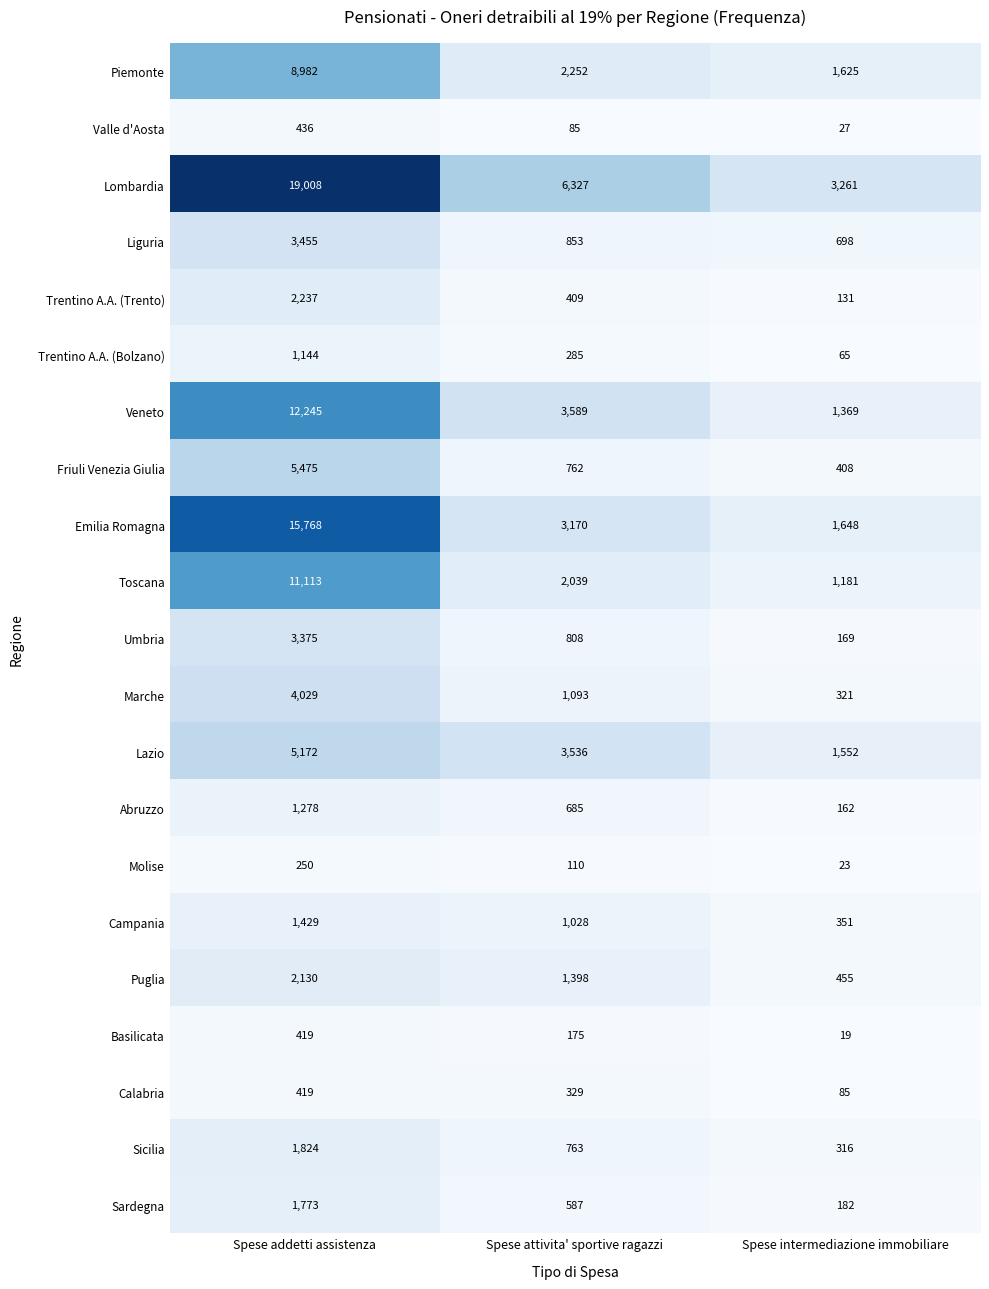

What is the average value of the Valle d'Aosta series?

183